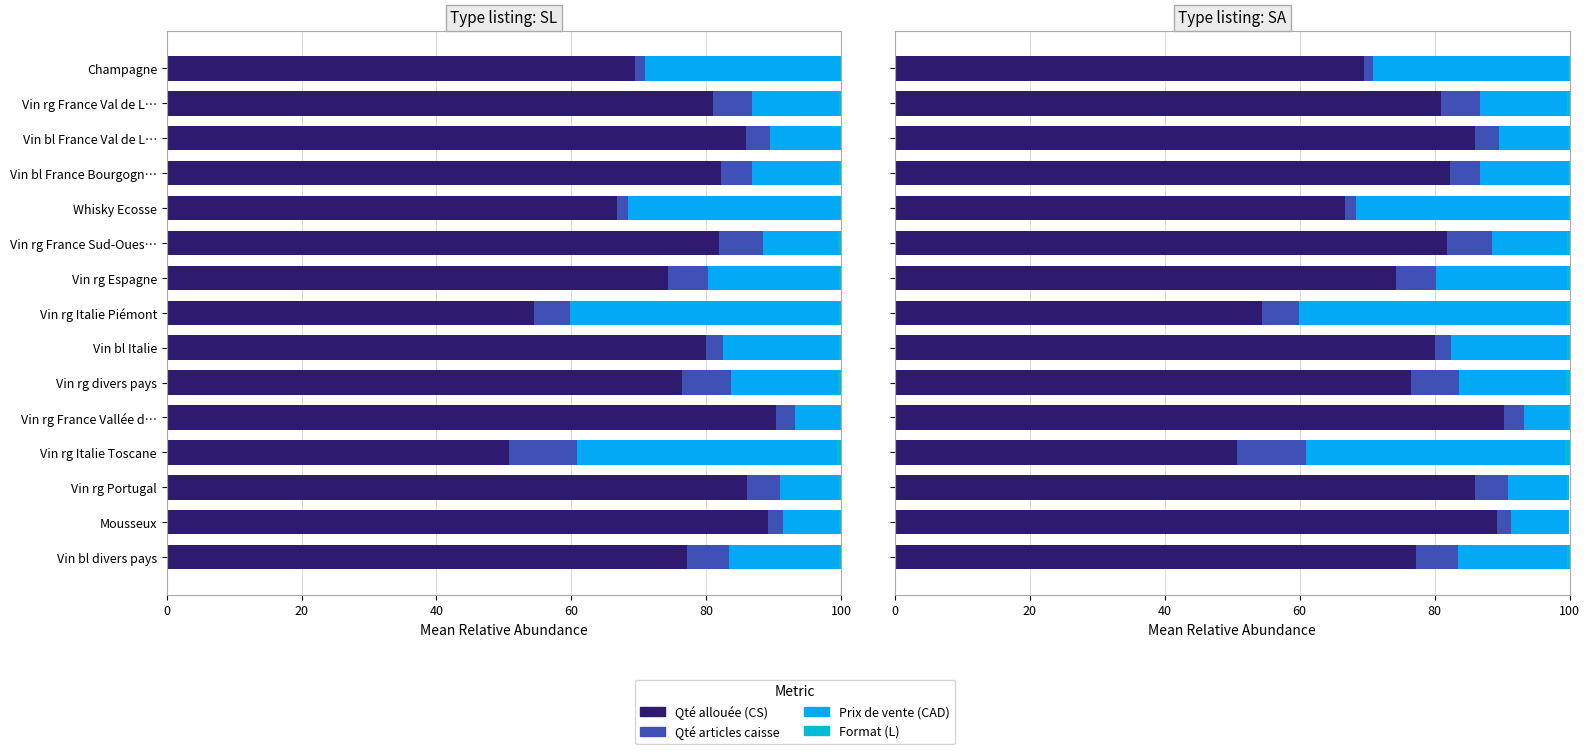

What is the approximate value of Format (L) at Vin bl Italie?

0.3